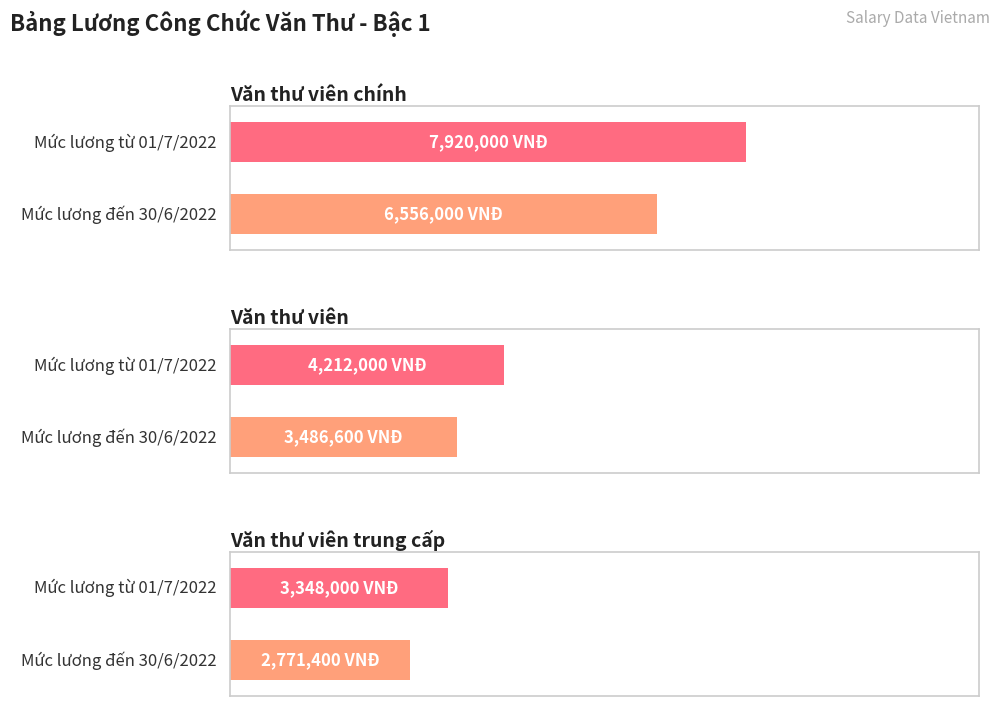

What is the label of the 1st bar from the left?

Văn thư viên chính